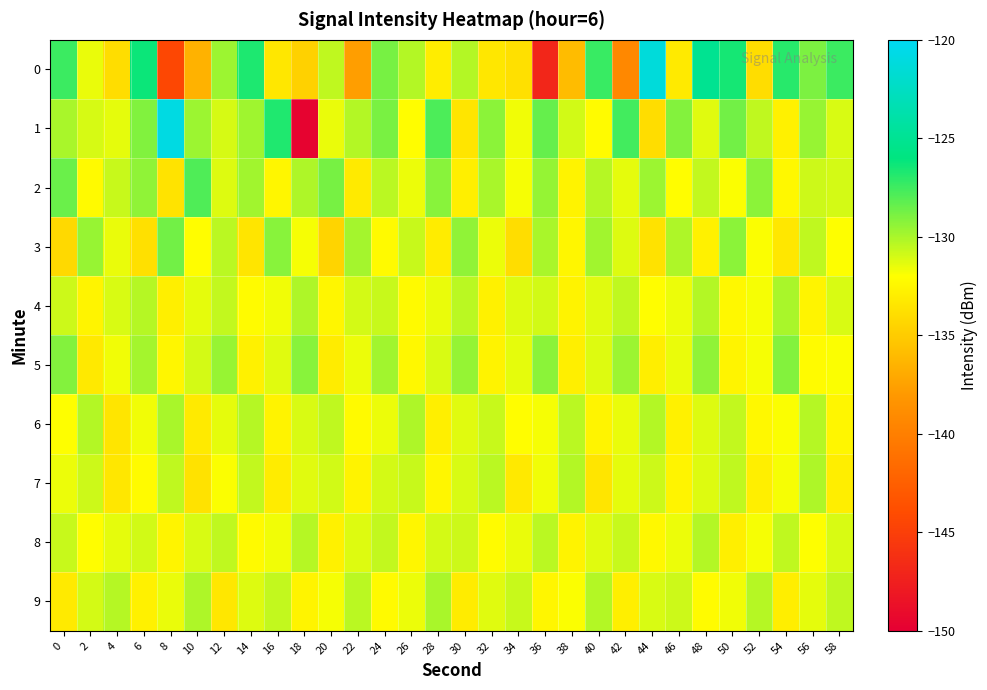

Which series has the largest range (max minus min)?

1